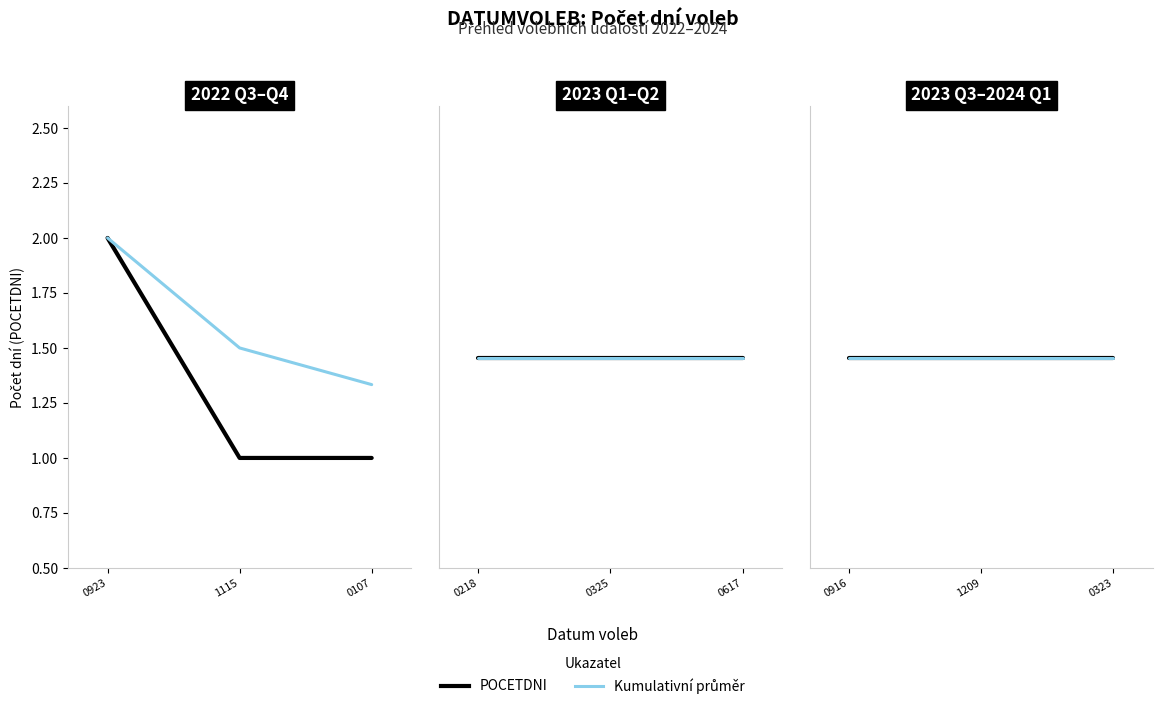

What is the total value across all series at 1115?

2.5